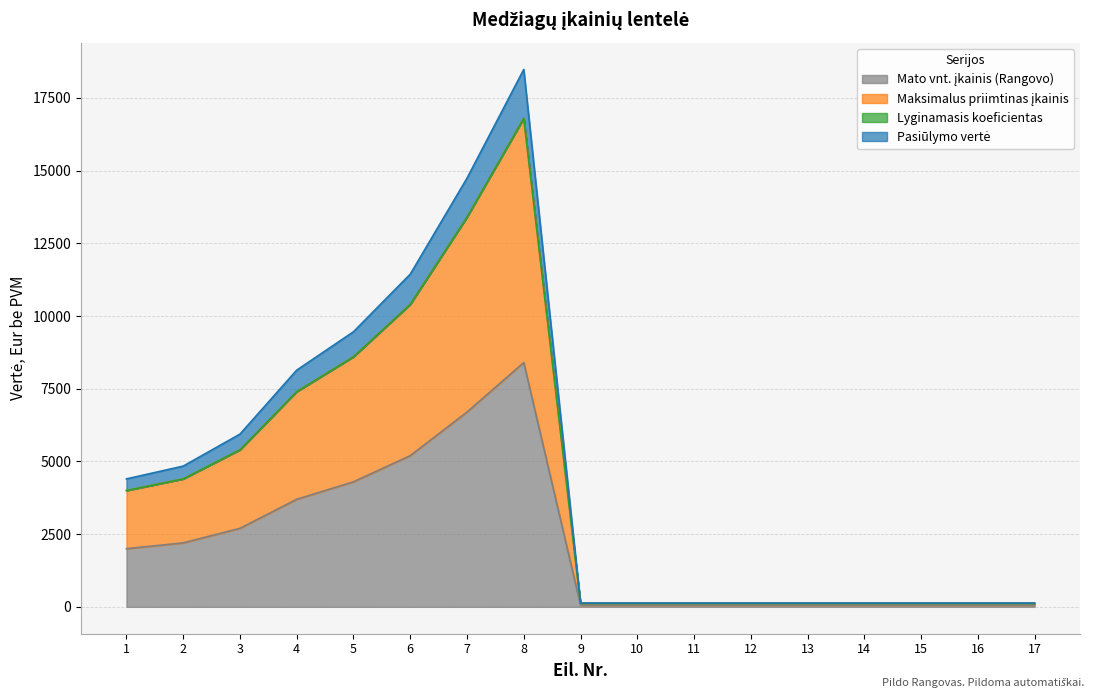

Does the chart display data point markers on the line(s)?

No